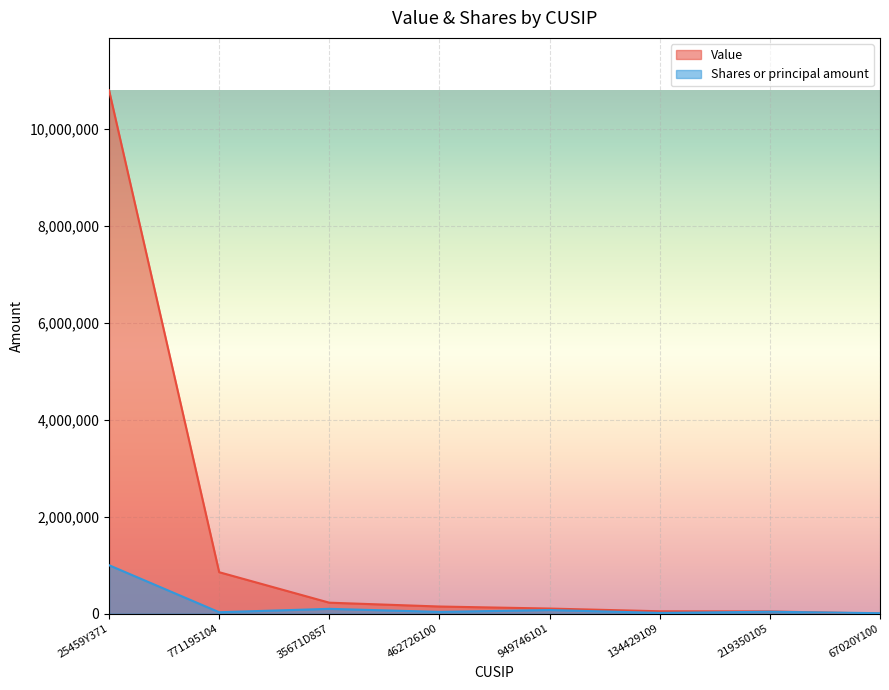

Is the value of Value at 949746101 greater than the value of Shares or principal amount at 462726100?

Yes